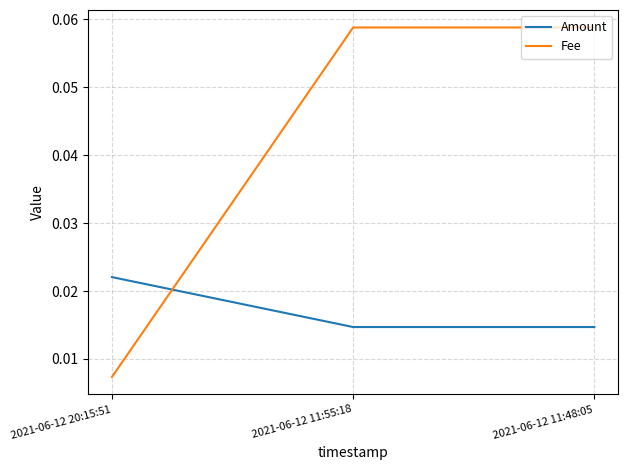

At how many categories does at least one series exceed 0?

3